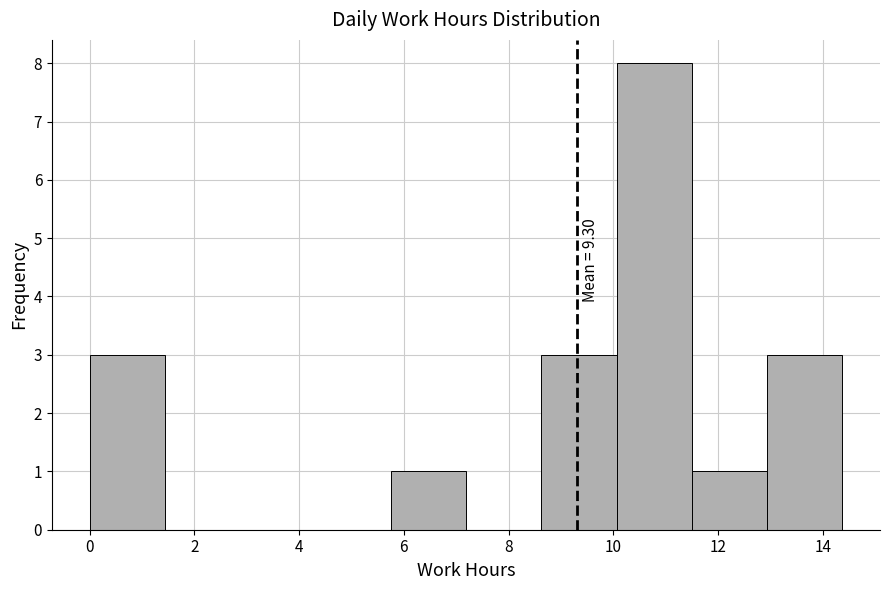

Which range on the x-axis has the tallest bar?

10.0 to 11.4